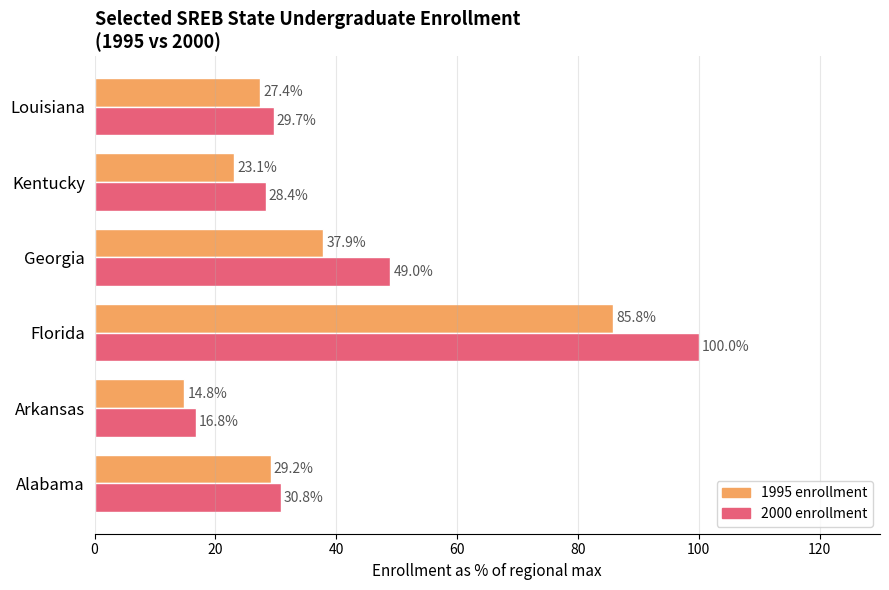

Which series has the widest spread of values?

2000 enrollment